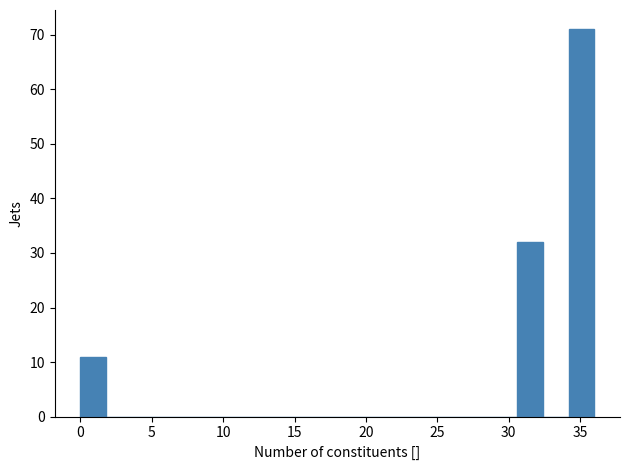

Read against the x-axis, roughly where is the centre of the tallest bar?

35.0